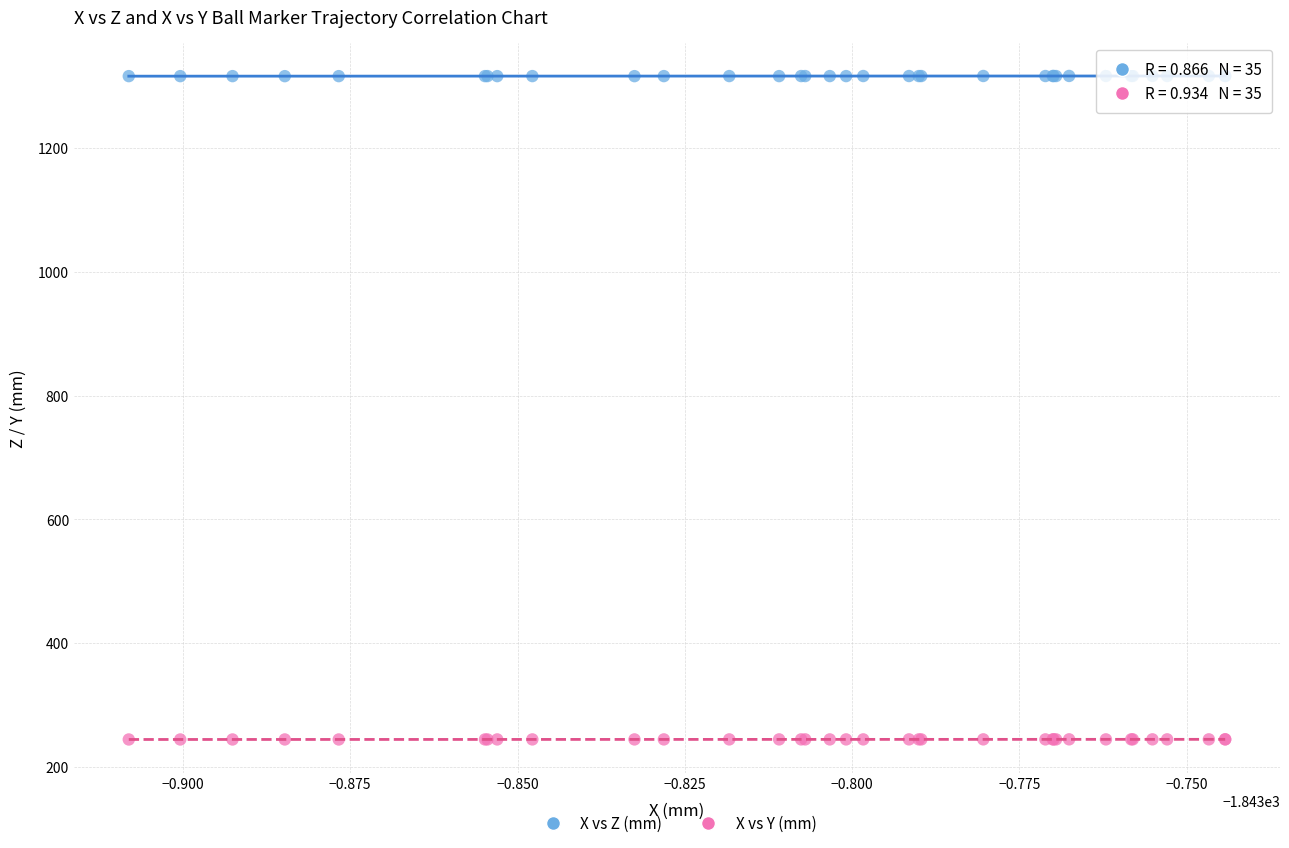

Which series reaches the maximum Y coordinate?

X vs Z (mm)